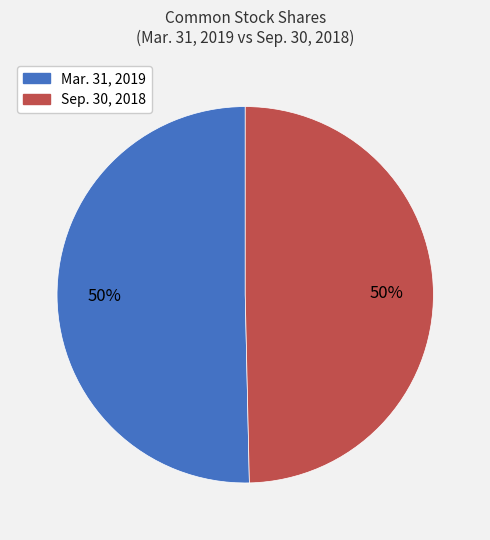

The Mar. 31, 2019 slice represents 50% of the pie. True or false?

True